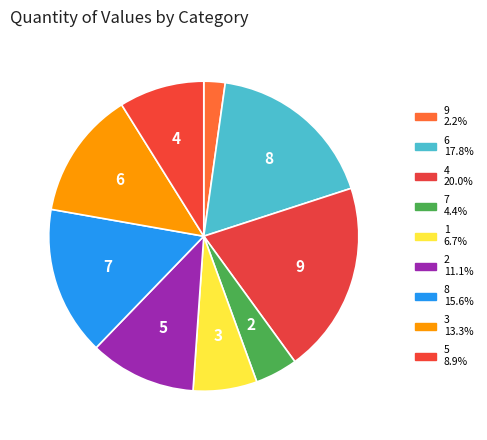

Count the number of slices in the pie.

9